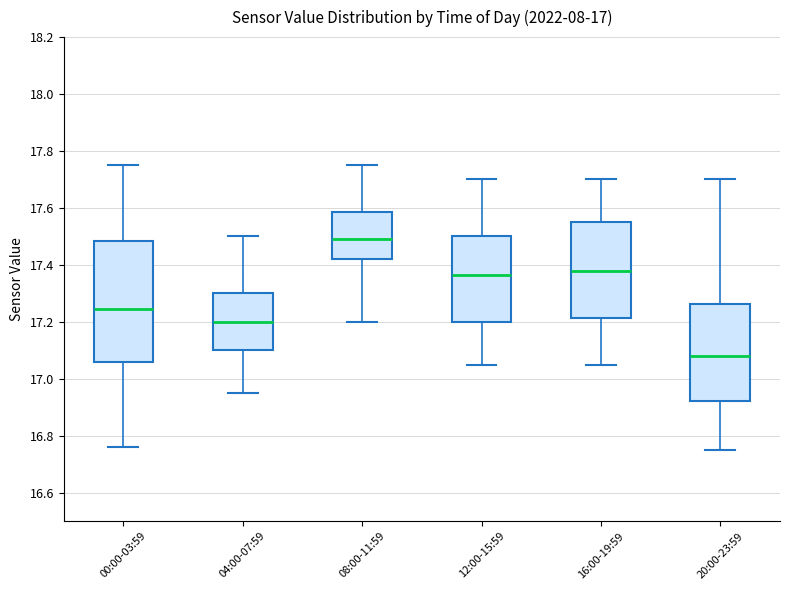

Which box is the tallest, from its lower edge to its upper edge?

00:00-03:59